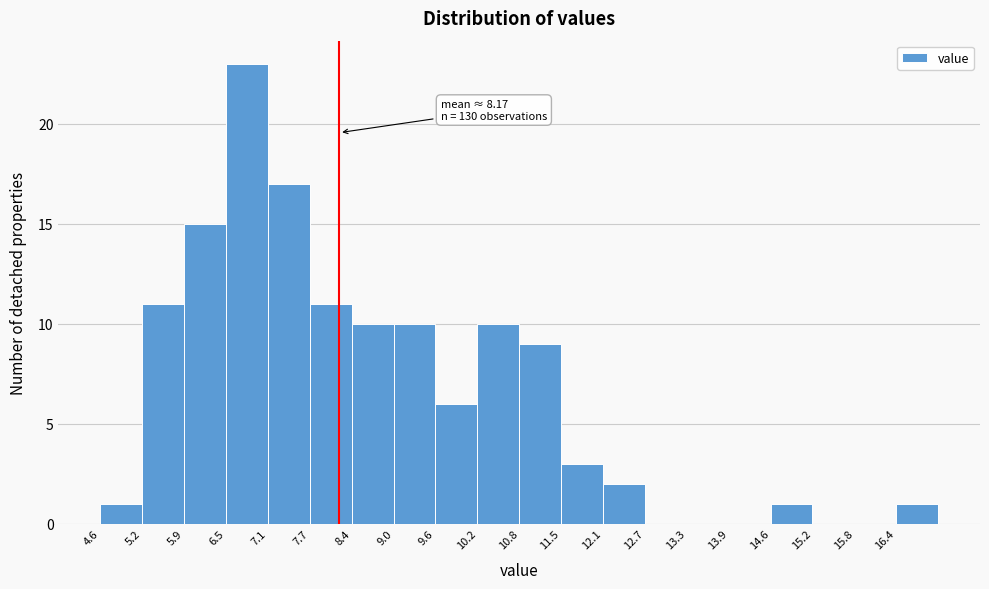

Over which range of the x-axis is the bar tallest?

6.49 to 7.11